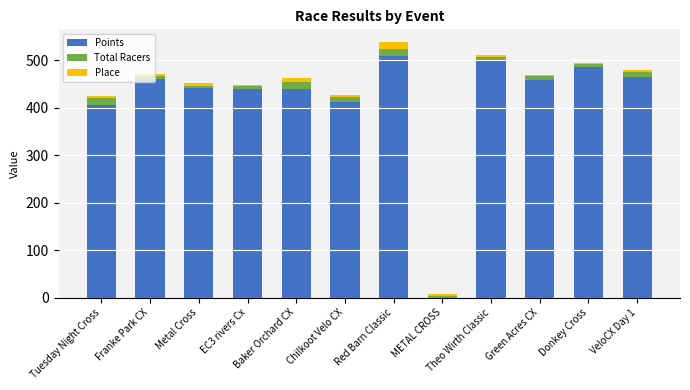

True or false: Points has a value of 635.7 at Franke Park CX.

False